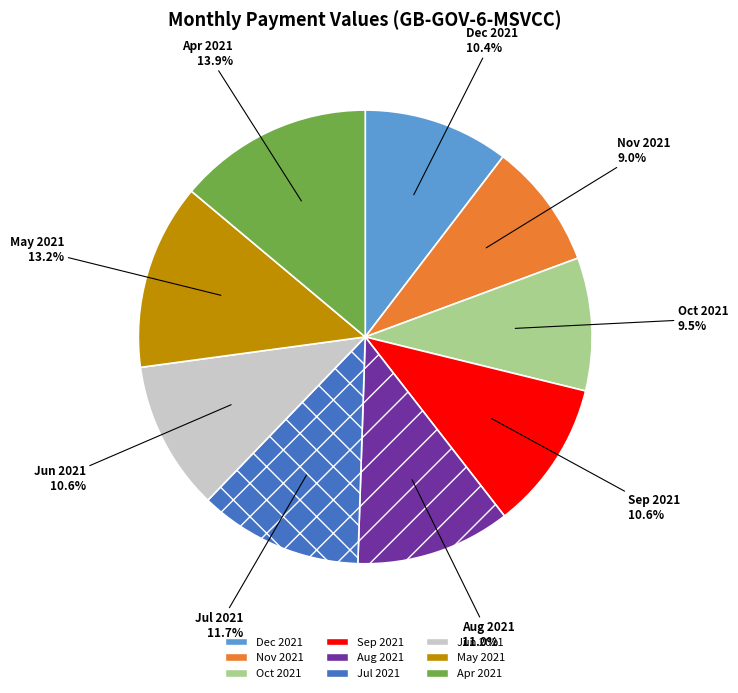

Which slice is the largest?

Apr 2021